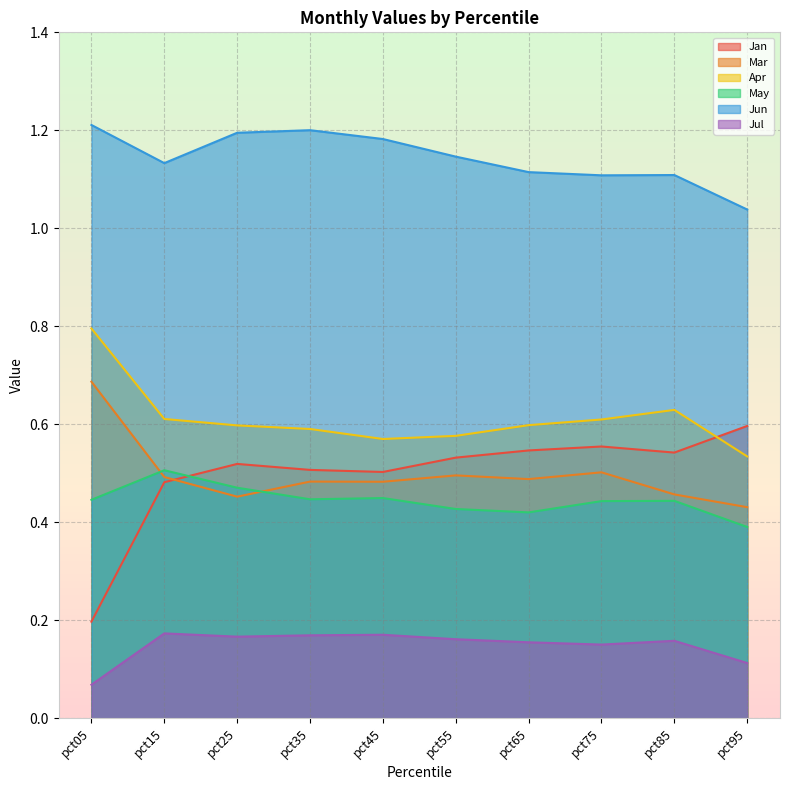

Which series changed the most between pct05 and pct25?

Jan